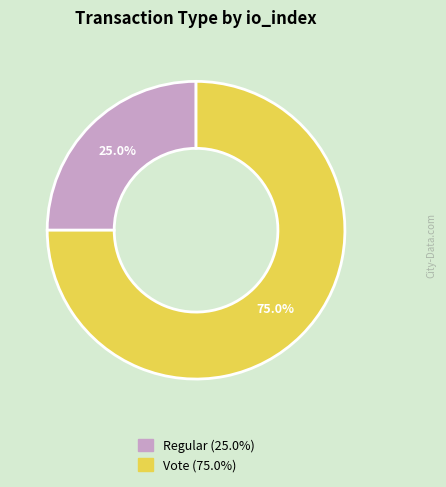

To the nearest percent, what is the average slice percentage?

50%